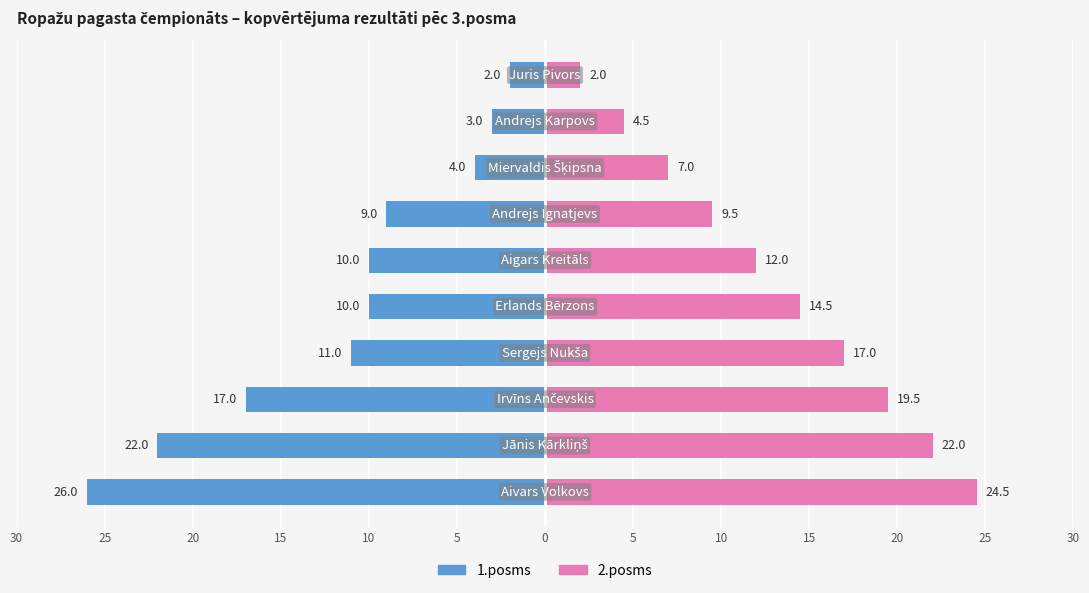

Reading left to right, extract all data points from this chart.

1.posms: -26.0	-22.0	-17.0	-11.0	-10.0	-10.0	-9.0	-4.0	-3.0	-2.0
2.posms: 24.5	22.0	19.5	17.0	14.5	12.0	9.5	7.0	4.5	2.0